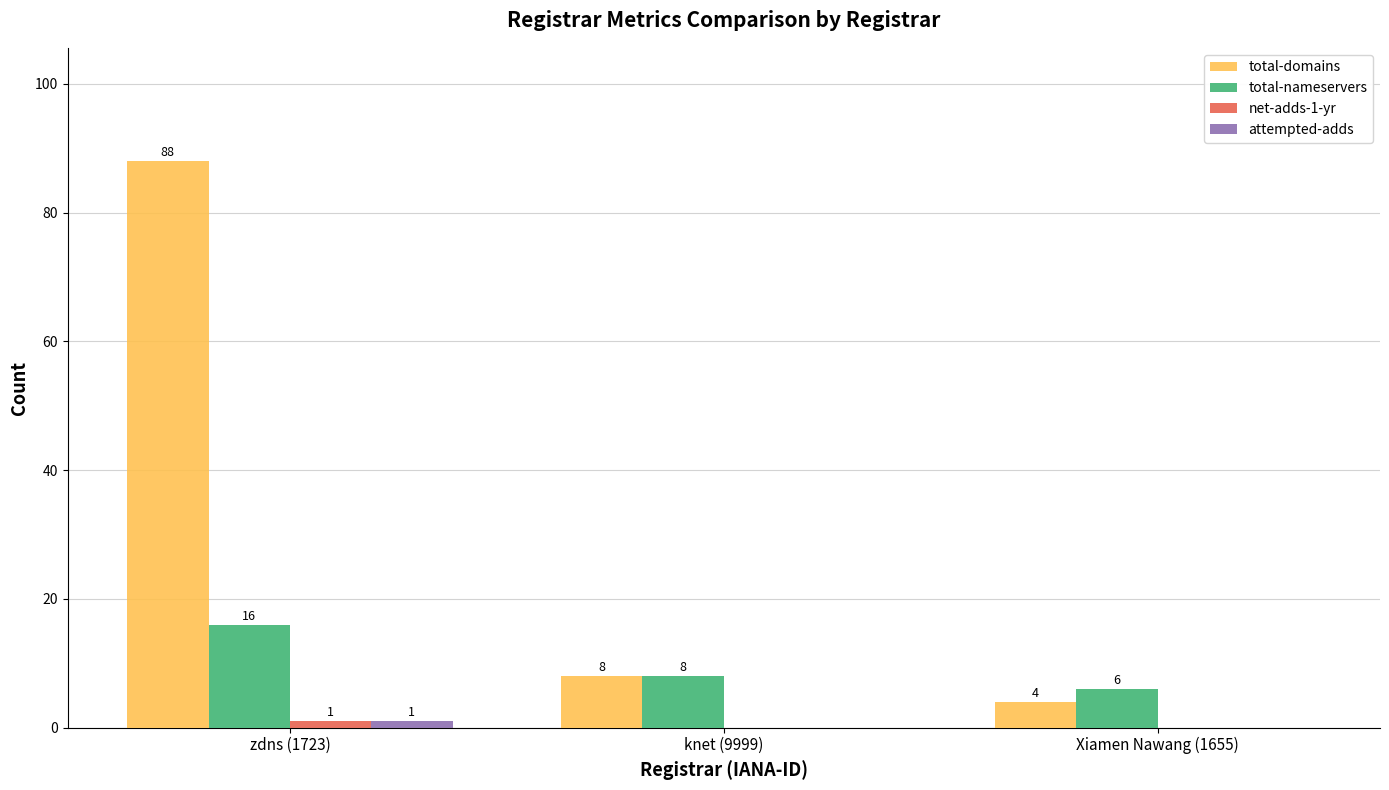

What is the total value across all series at knet (9999)?

16